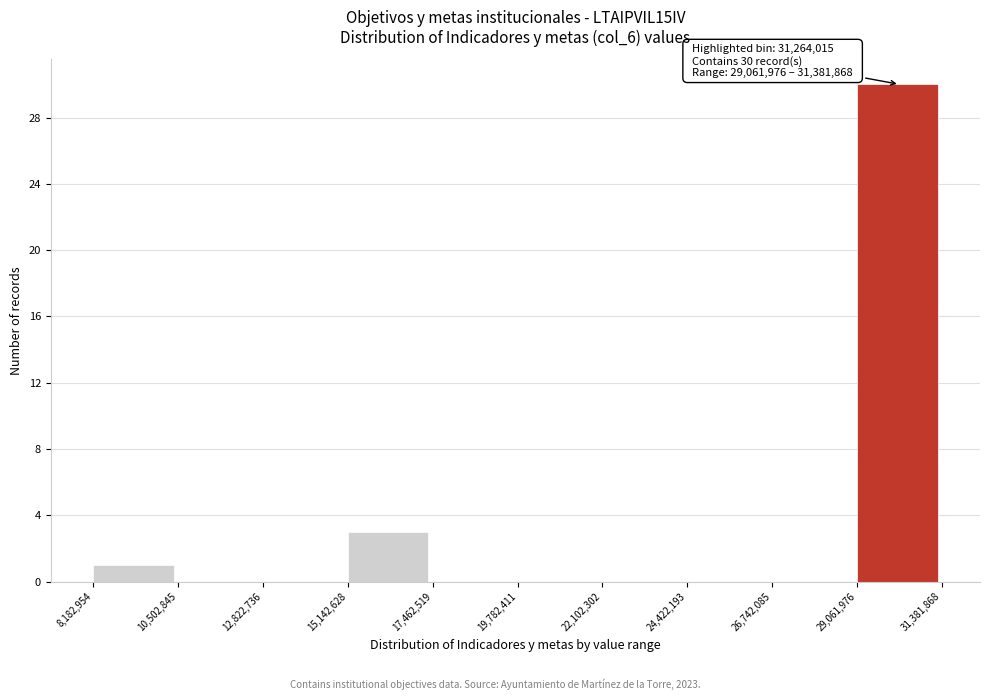

Over which range of the x-axis is the bar tallest?

29,061,976 to 31,381,868